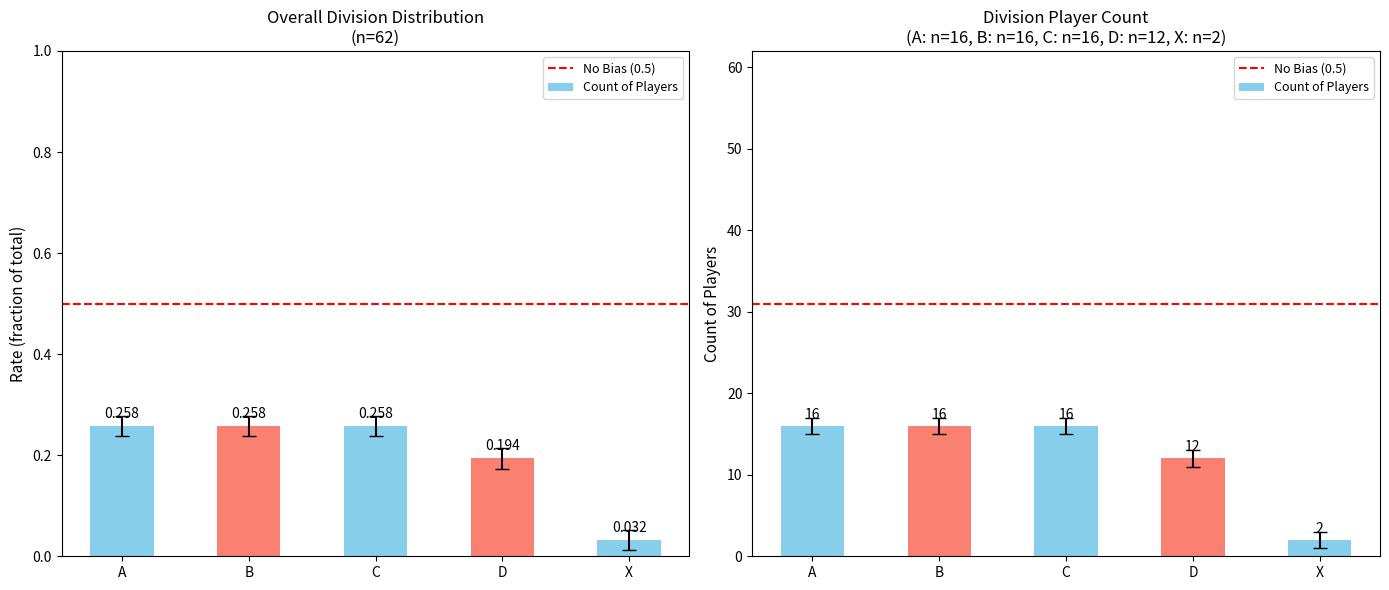

What is the label of the 4th bar from the left?

D